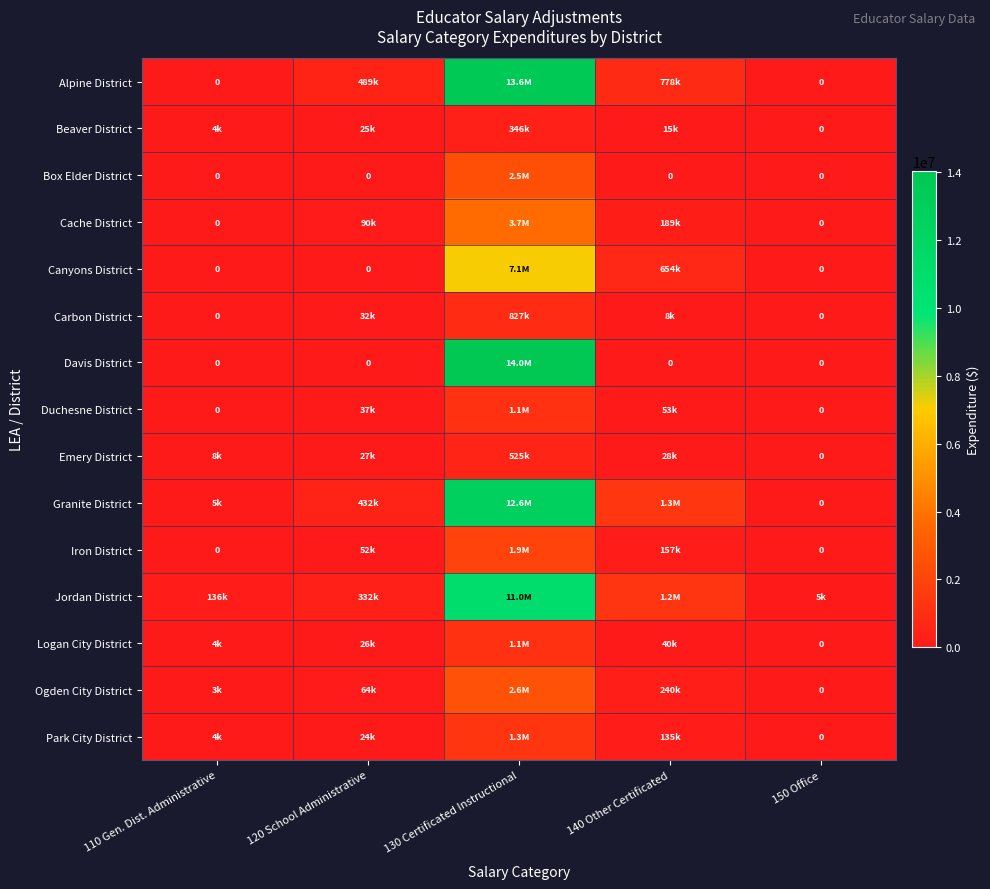

Which category has the highest value in the Beaver District series?

130 Certificated Instructional